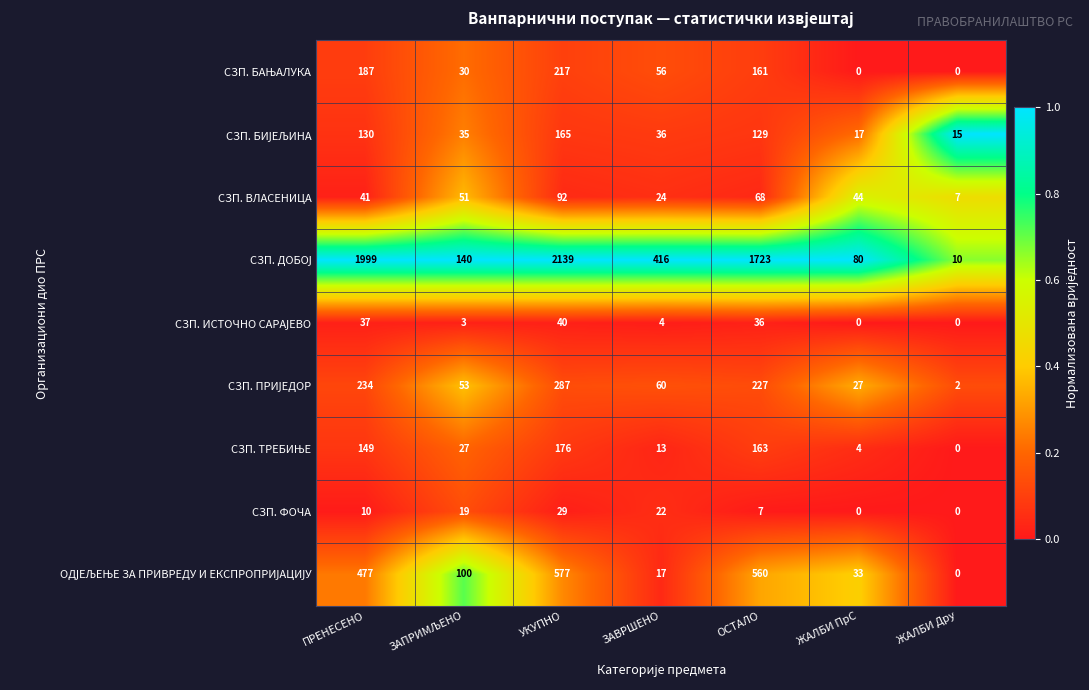

What is the difference between the СЗП. ФОЧА values at ЗАВРШЕНО and ЖАЛБИ Дру?

22